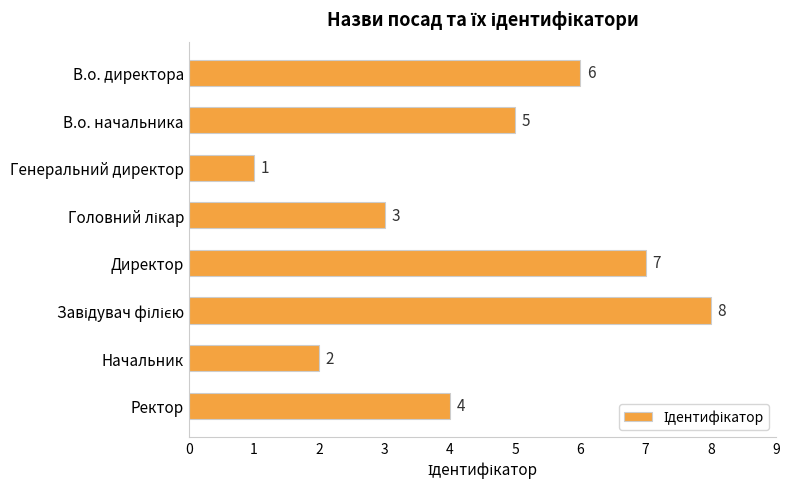

True or false: the data shows 0 at Генеральний директор.

False